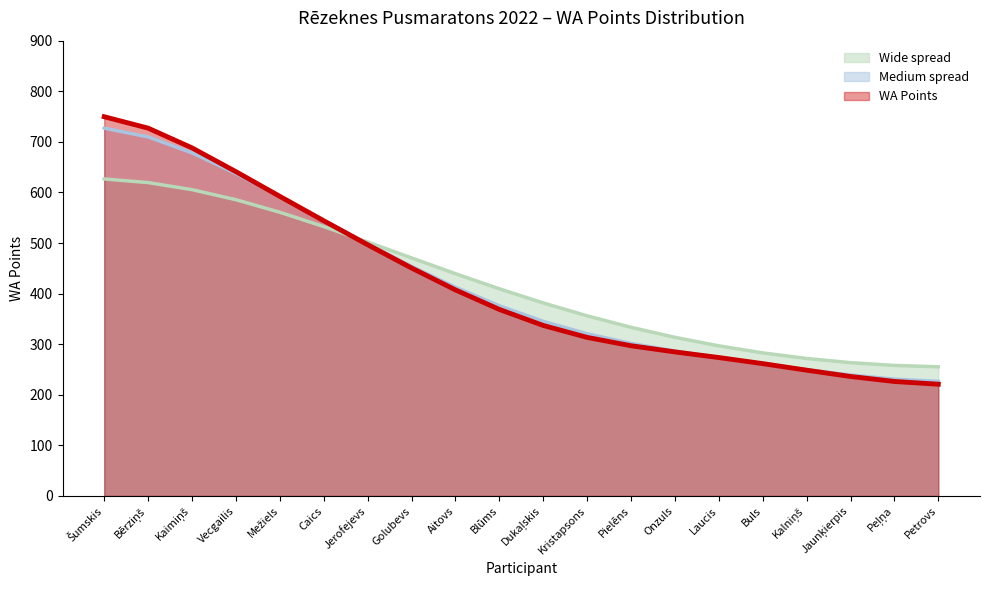

What is the difference between the maximum and minimum values?

528.8